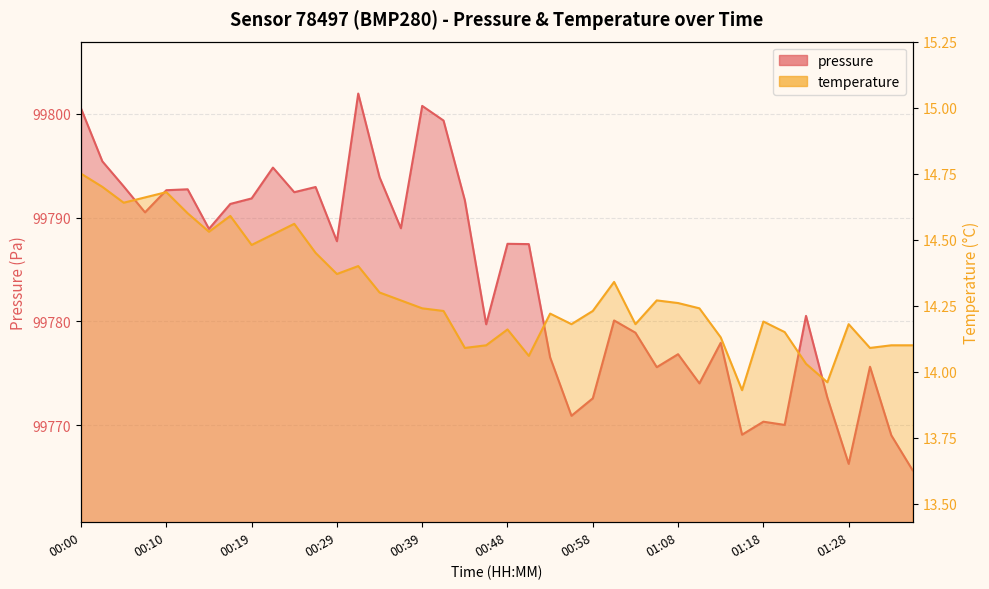

In pressure, how many points are higher than both neighbors (excluding endpoints)?

12